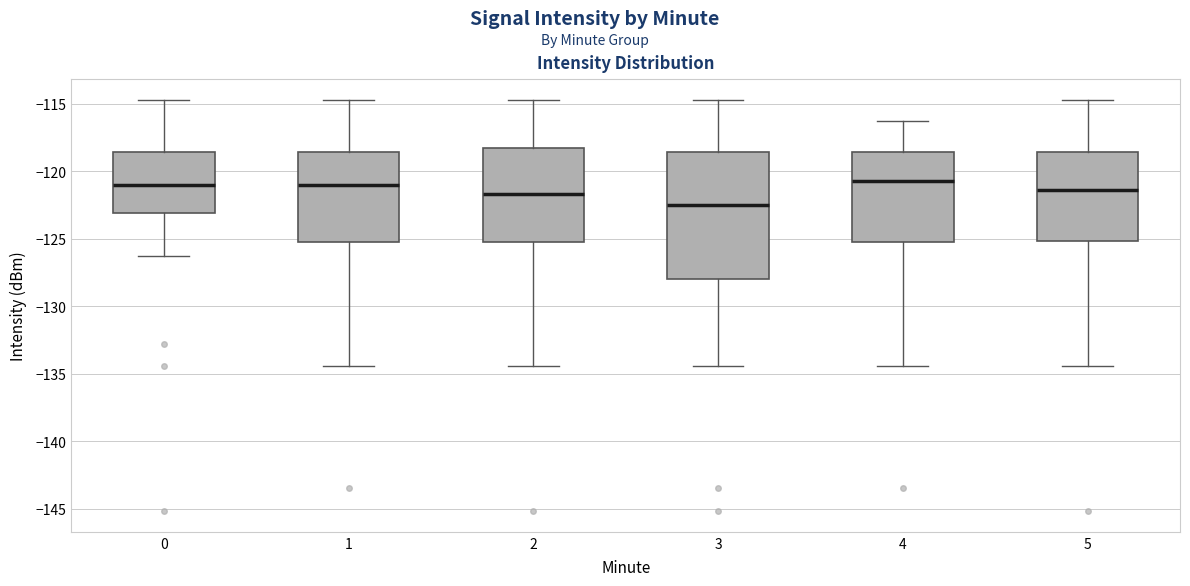

Which box is the tallest, from its lower edge to its upper edge?

3